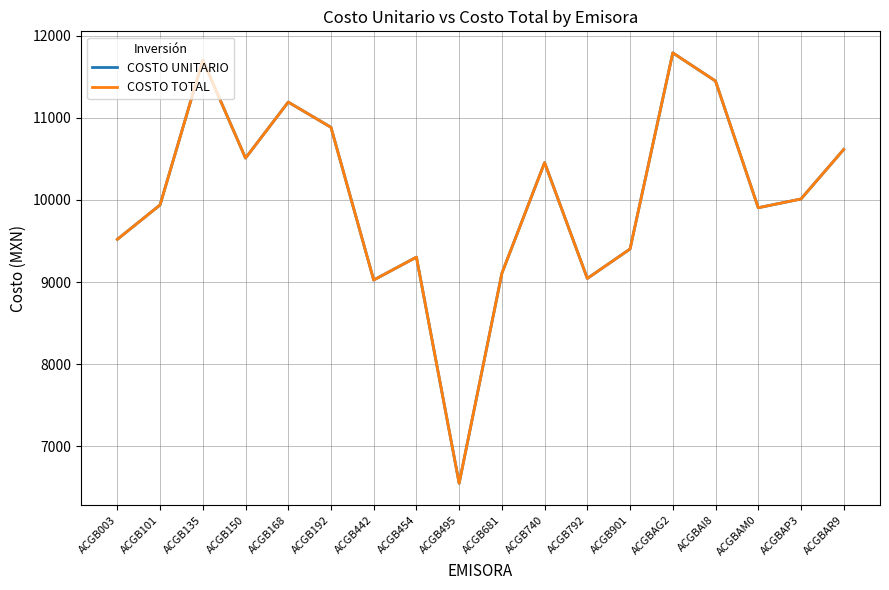

Does the chart have visible grid lines?

Yes